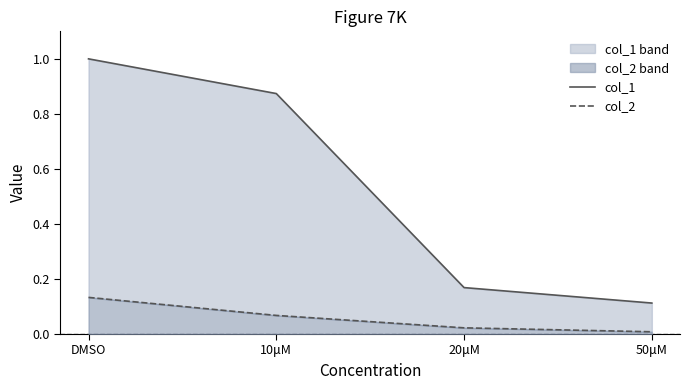

What is the difference between the maximum and minimum values in the col_1 series?

0.9